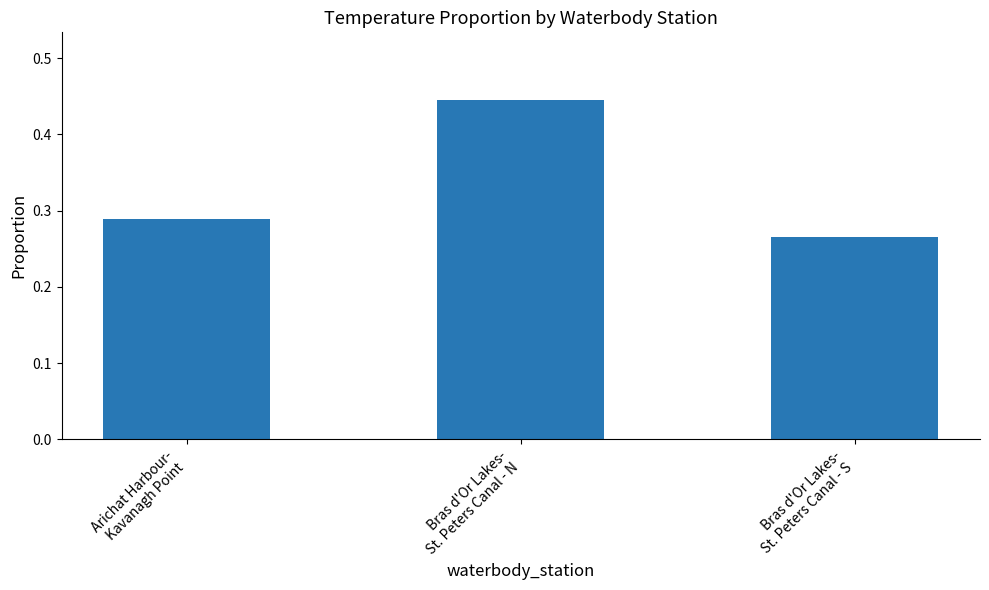

How many bars are there in total?

3